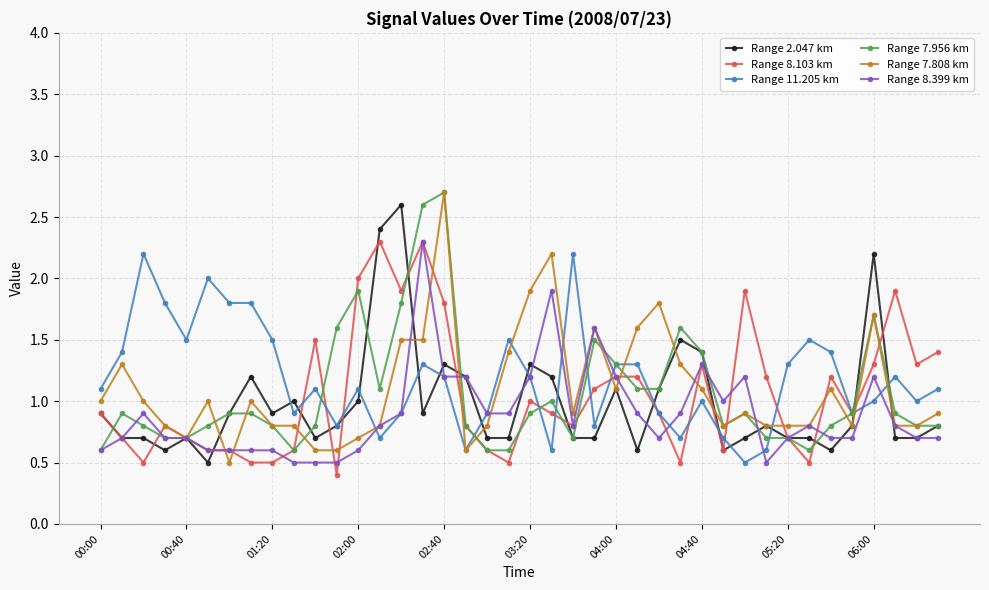

What is the lowest value of the Range 2.047 km series?

0.5